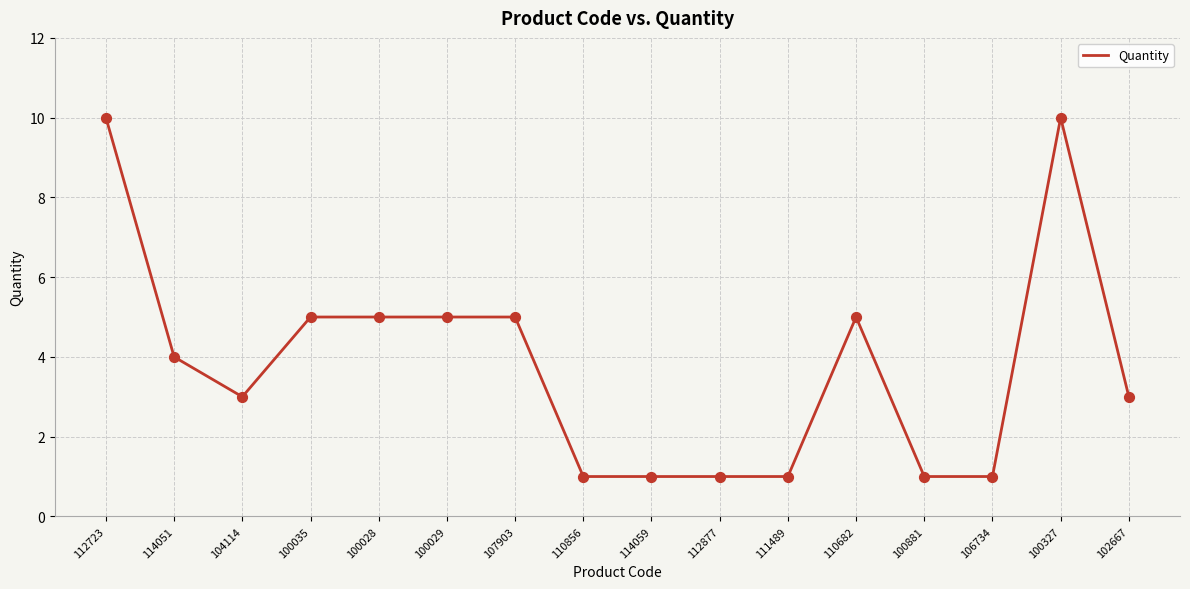

What is the ratio of the value at 100881 to the value at 111489?

1.0